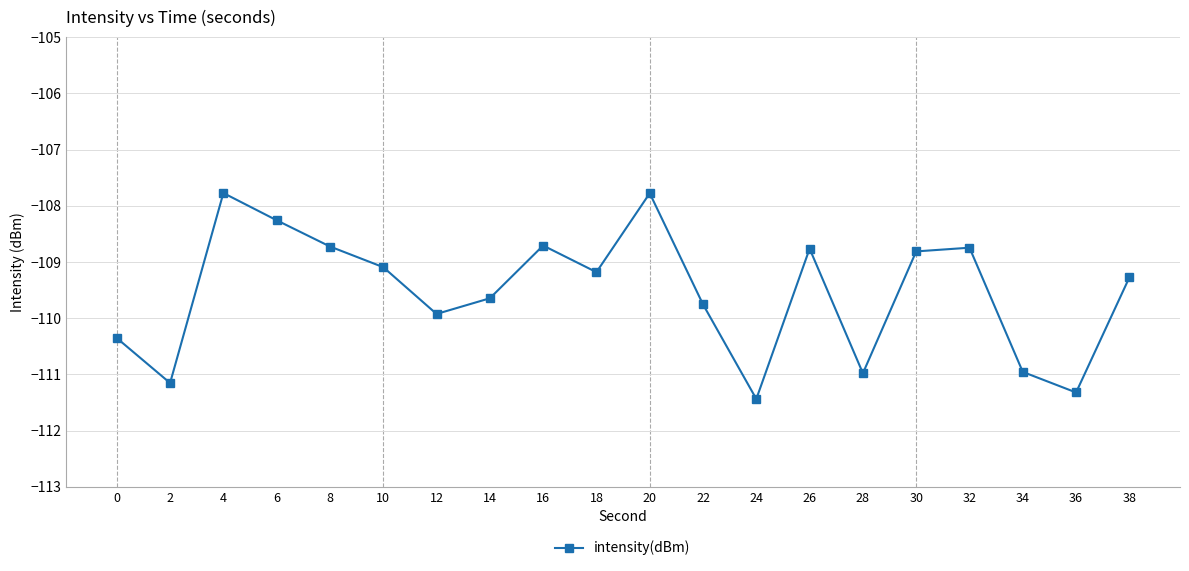

At which label does the data first exceed -109?

4